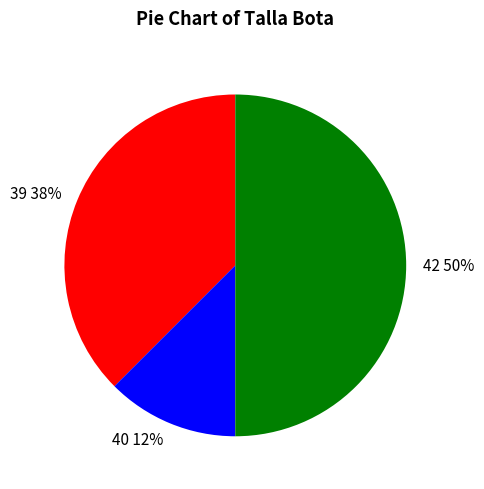

The 39 slice represents 28% of the pie. True or false?

False